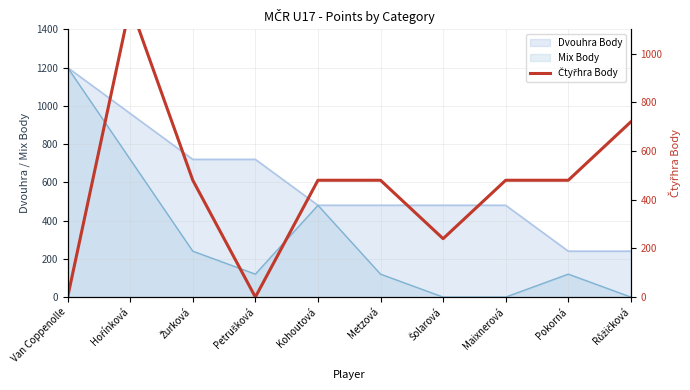

What is the label of the 3rd point from the left?

Žurková